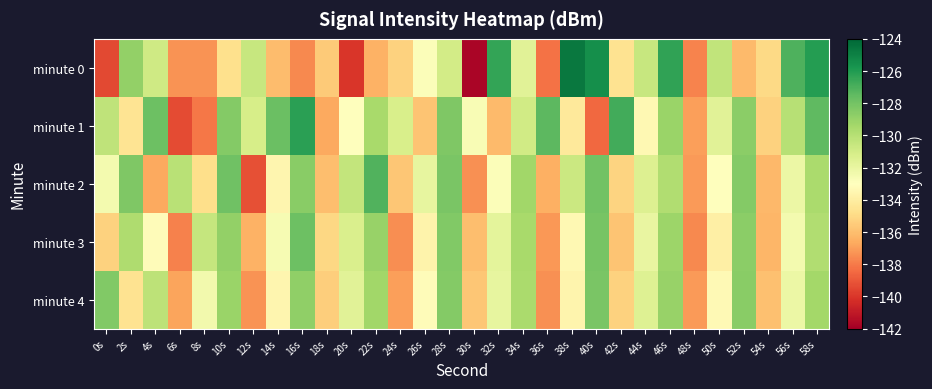

Between 56s and 0s, which is larger?

56s